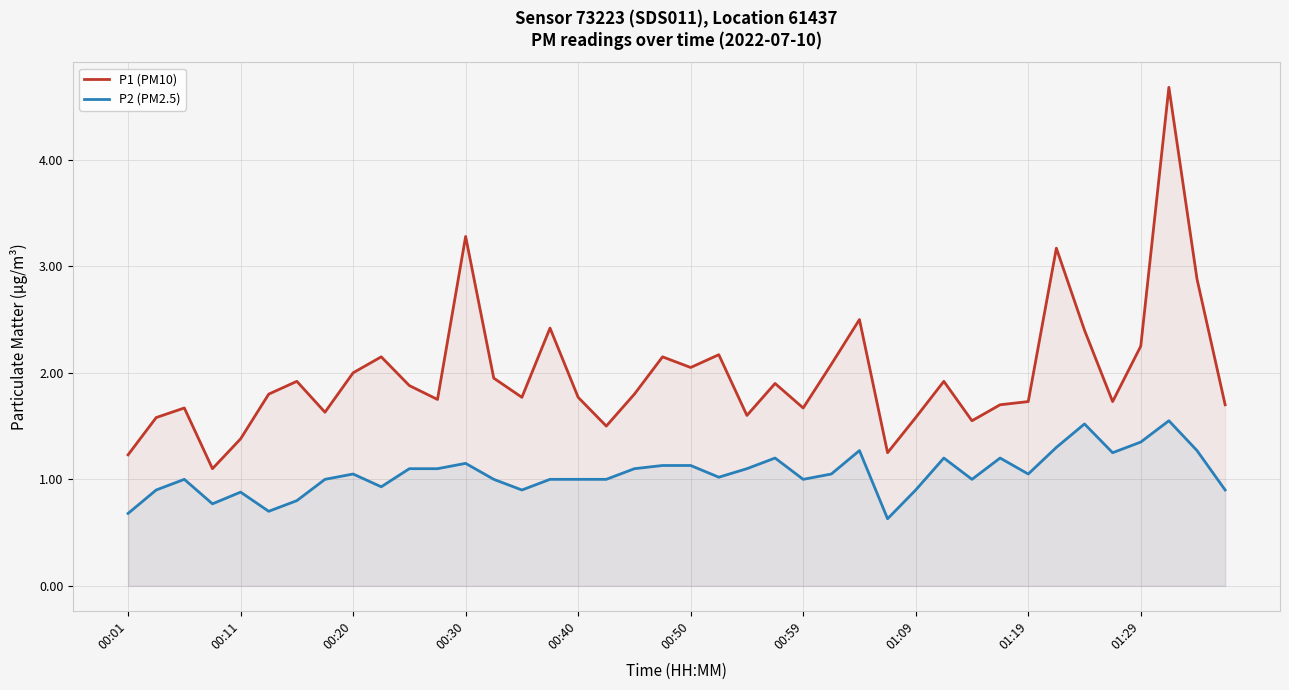

Reading left to right, transcribe all the data shown in this chart.

P1 (PM10): 1.2	1.6	1.7	1.1	1.4	1.8	1.9	1.6	2.0	2.1	1.9	1.8	3.3	1.9	1.8	2.4	1.8	1.5	1.8	2.1	2.0	2.2	1.6	1.9	1.7	2.1	2.5	1.2	1.6	1.9	1.6	1.7	1.7	3.2	2.4	1.7	2.2	4.7	2.9	1.7
P2 (PM2.5): 0.7	0.9	1.0	0.8	0.9	0.7	0.8	1.0	1.1	0.9	1.1	1.1	1.1	1.0	0.9	1.0	1.0	1.0	1.1	1.1	1.1	1.0	1.1	1.2	1.0	1.1	1.3	0.6	0.9	1.2	1.0	1.2	1.1	1.3	1.5	1.2	1.4	1.6	1.3	0.9